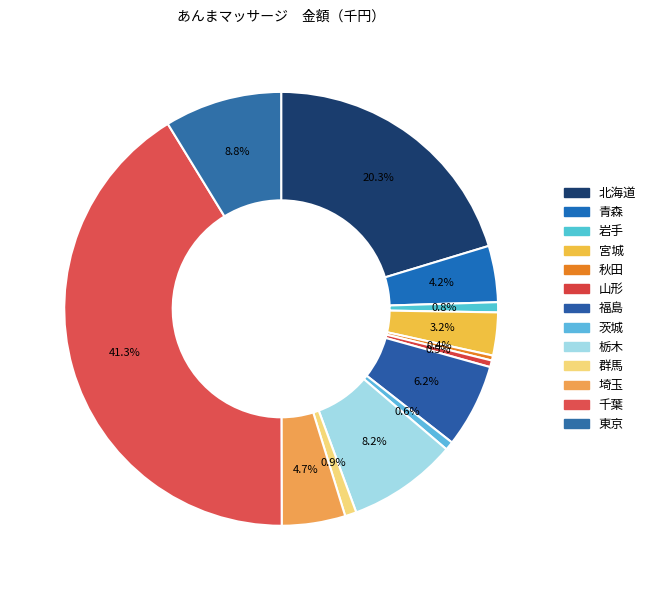

Is it true that 秋田 is 0% of the pie?

True